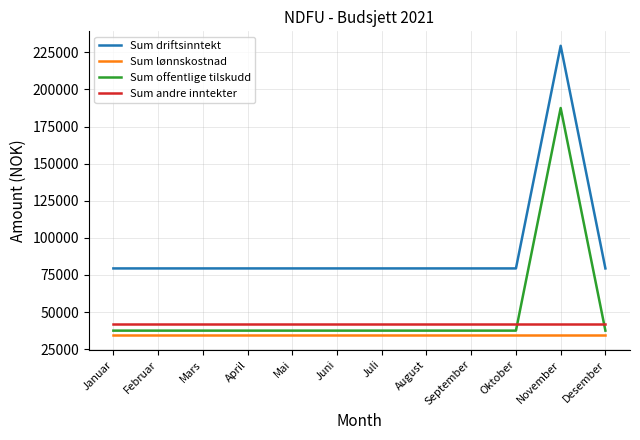

Rank the series at April from lowest to highest value.

Sum lønnskostnad, Sum offentlige tilskudd, Sum andre inntekter, Sum driftsinntekt